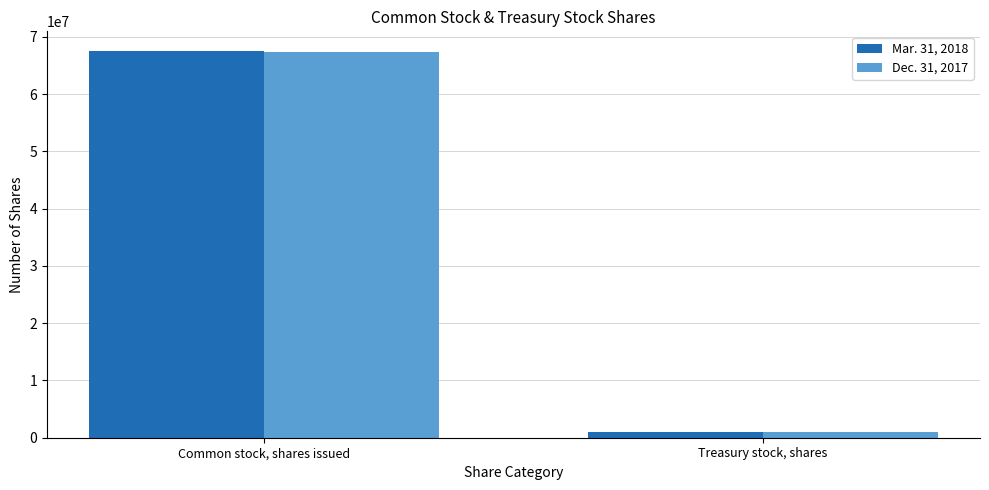

Count the Dec. 31, 2017 values in the range 1046870 to 67341819.

2